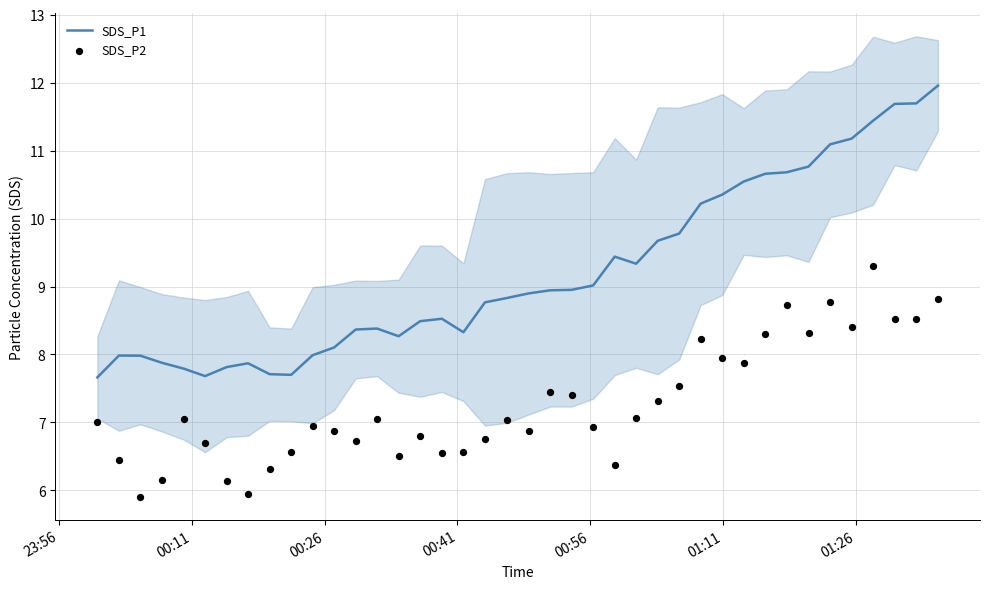

Which series contains the lowest Y value?

SDS_P2